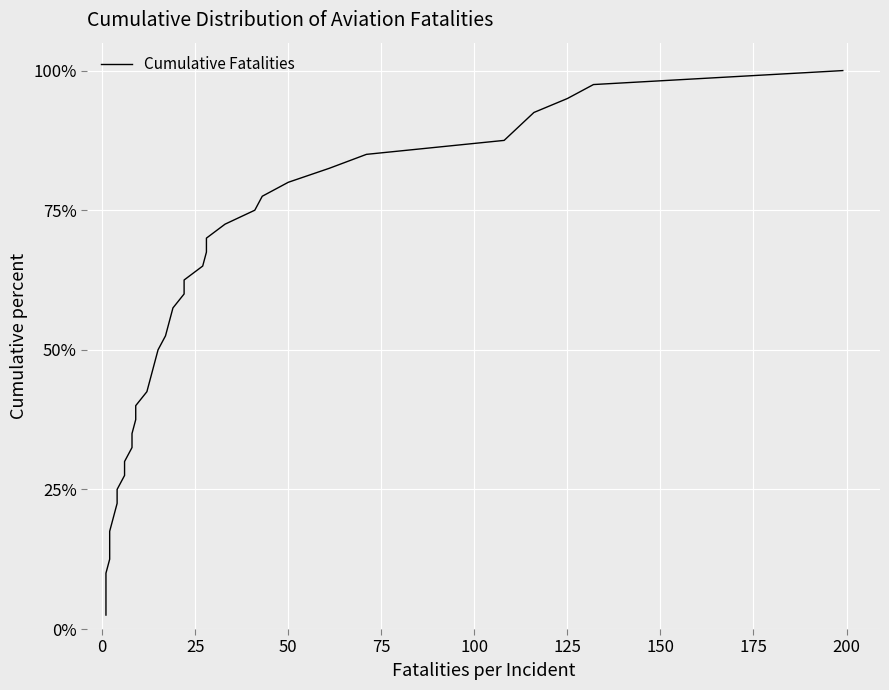

What is the value of the 39th point from the left?

97.5